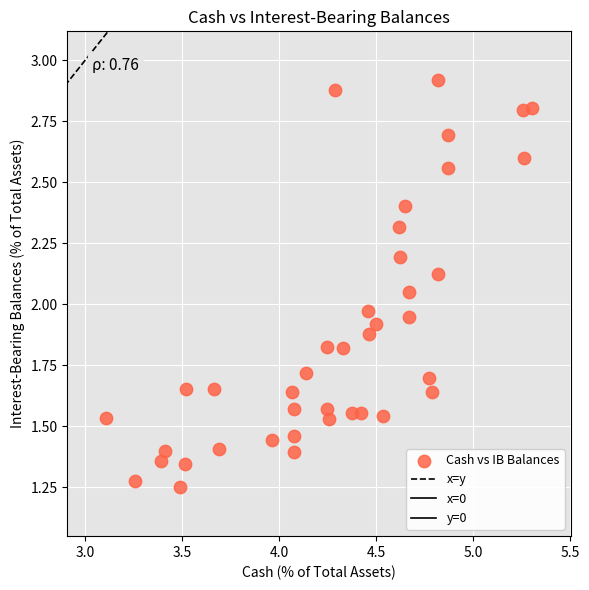

How many points are shown in the scatter plot?

40